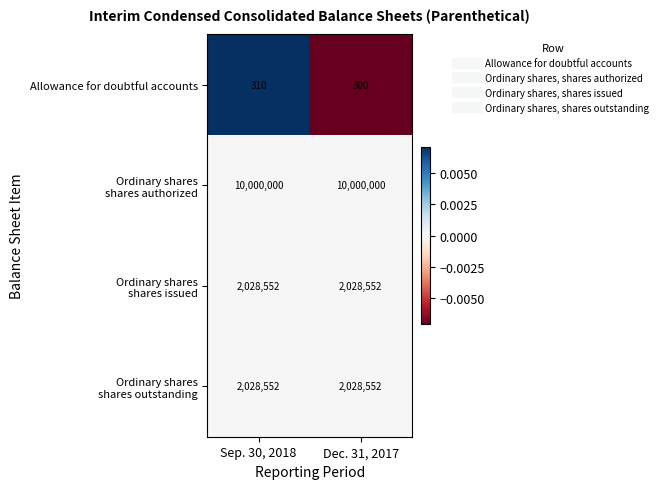

What is the total value across all series at Sep. 30, 2018?

14057414